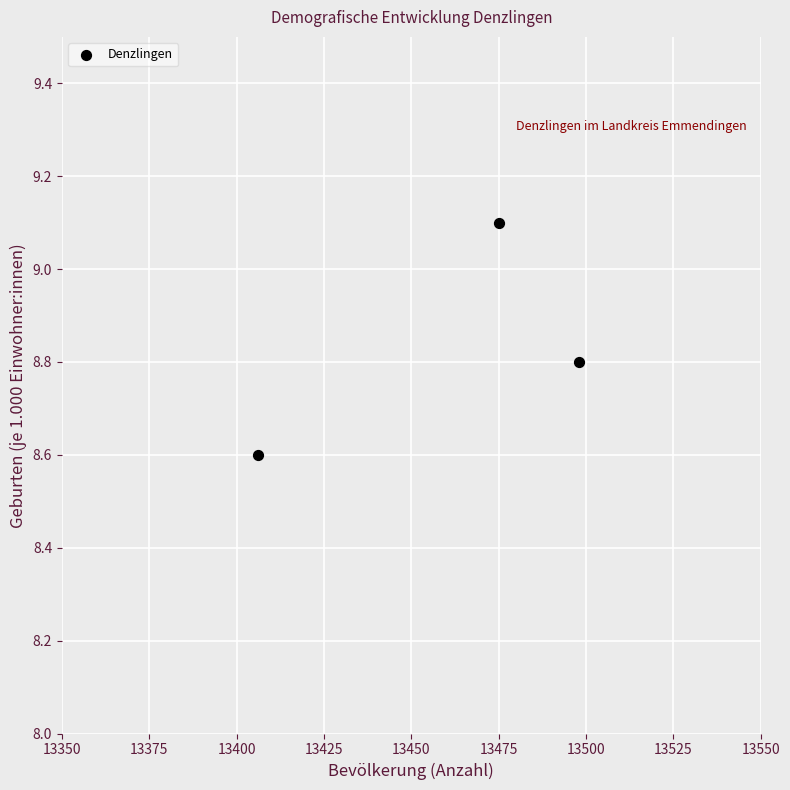

What Y value in the scatter plot is closest to 8?

8.6